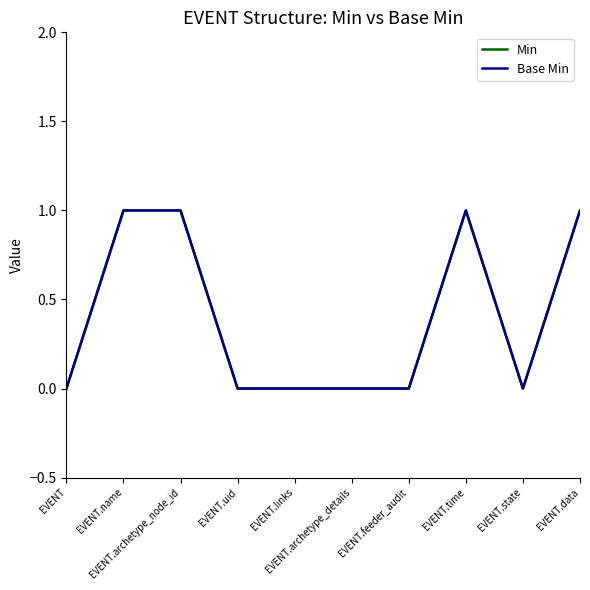

Does the chart display data point markers on the line(s)?

No